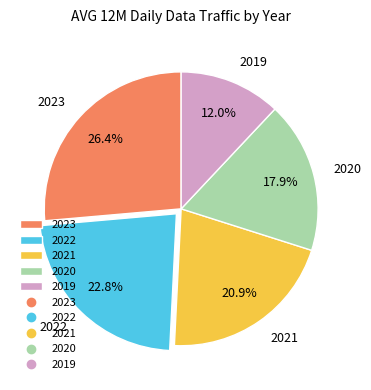

To the nearest percent, what percentage of the pie is 2019?

12%